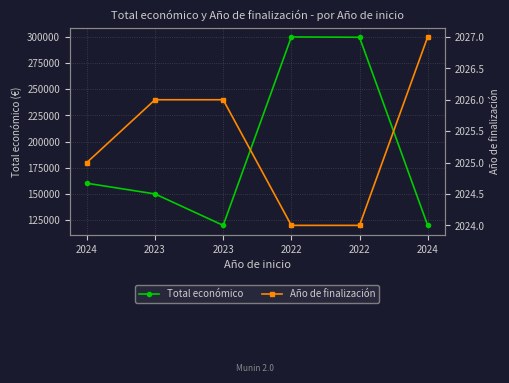

What is the label of the 4th point from the right?

2023